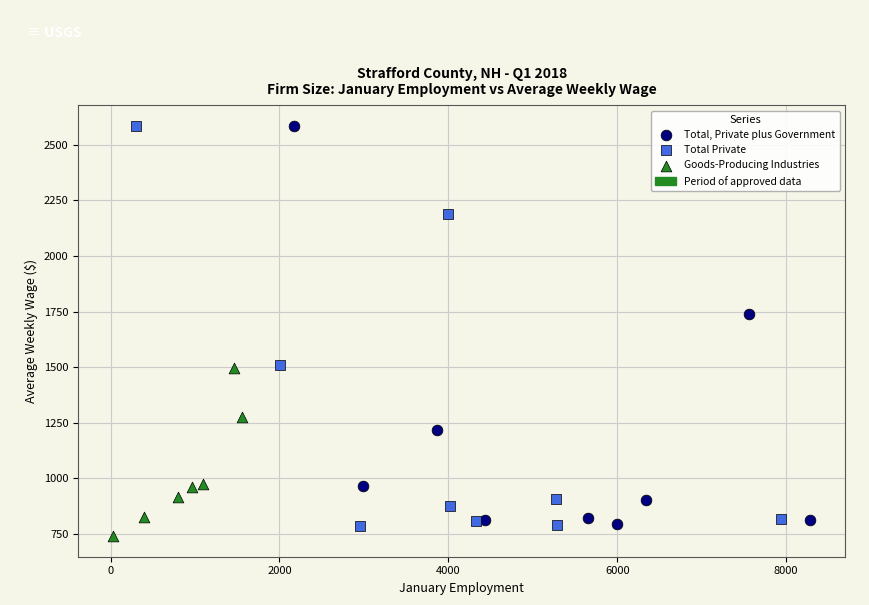

Which series has the widest spread of Y values?

Total Private